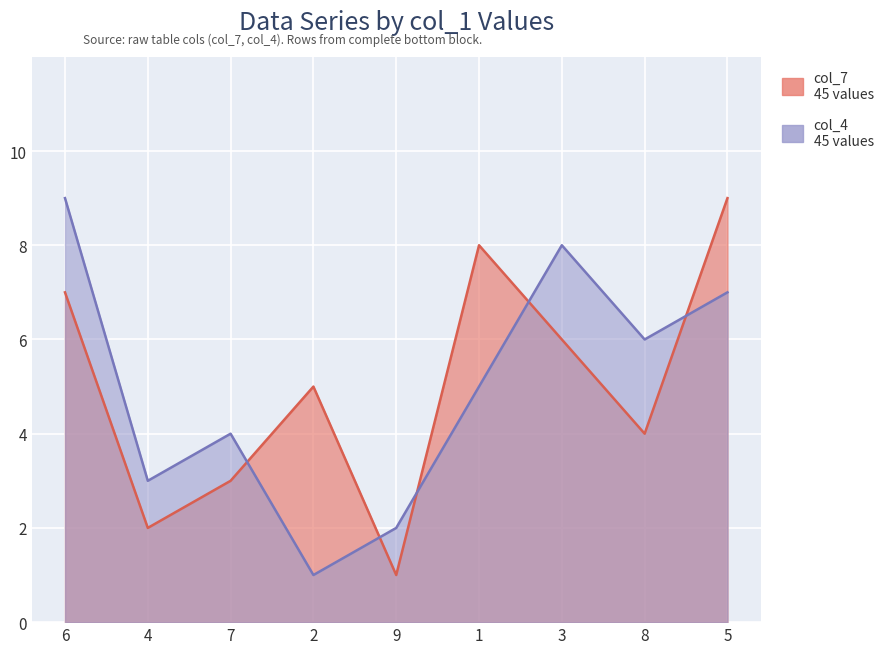

What position from the left is 7?

3